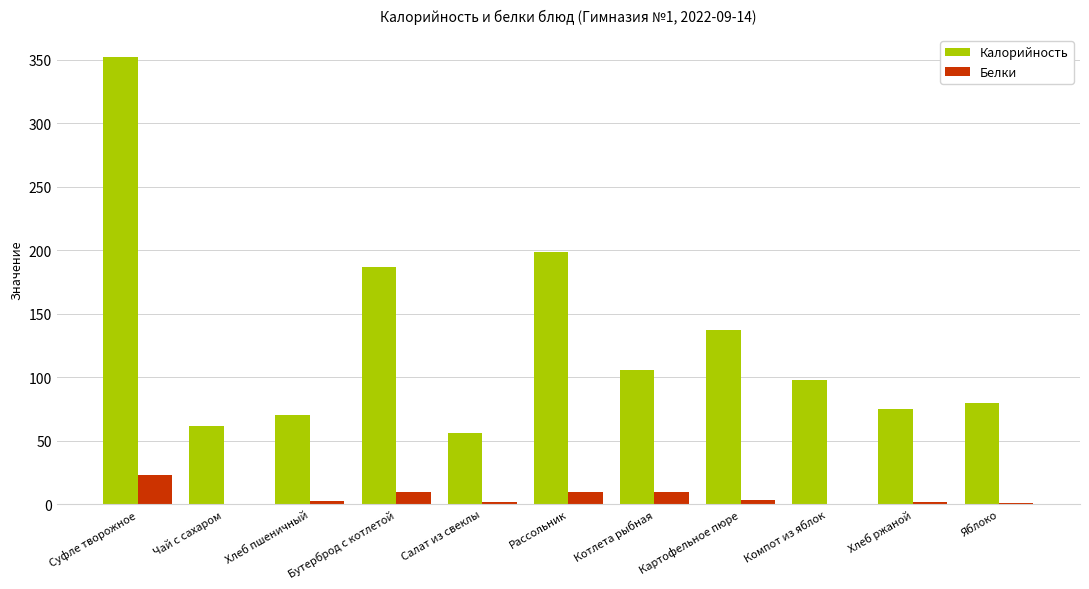

The value of Калорийность at Чай с сахаром is 36.2. True or false?

False